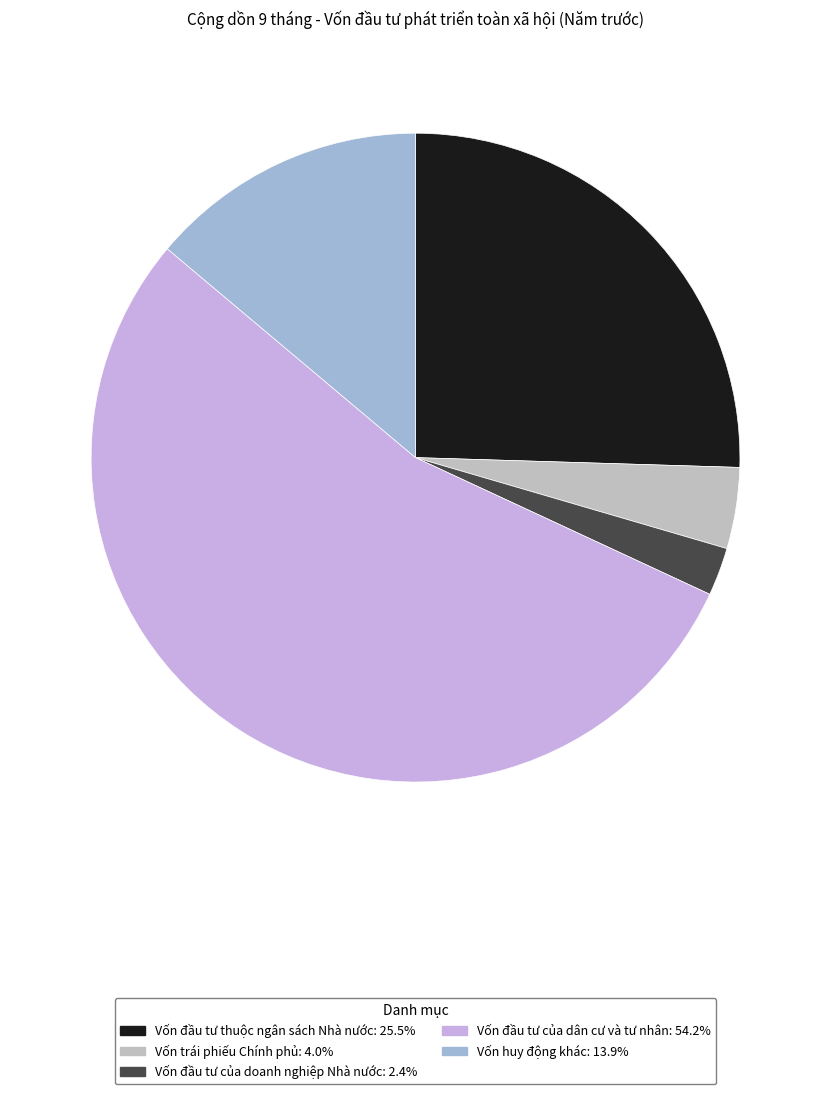

Approximately how many times larger is the value at Vốn đầu tư của dân cư và tư nhân: 54.2% compared to Vốn trái phiếu Chính phủ: 4.0%?

13.4